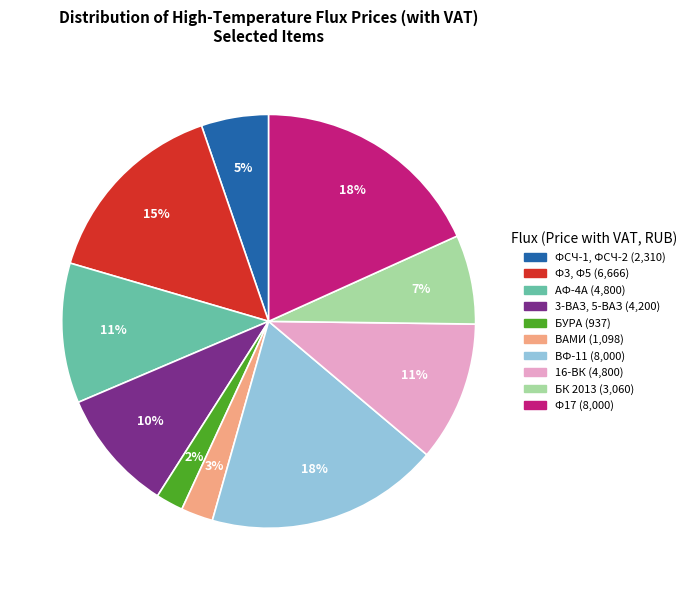

To the nearest percent, what portion does 3-ВАЗ, 5-ВАЗ represent?

10%